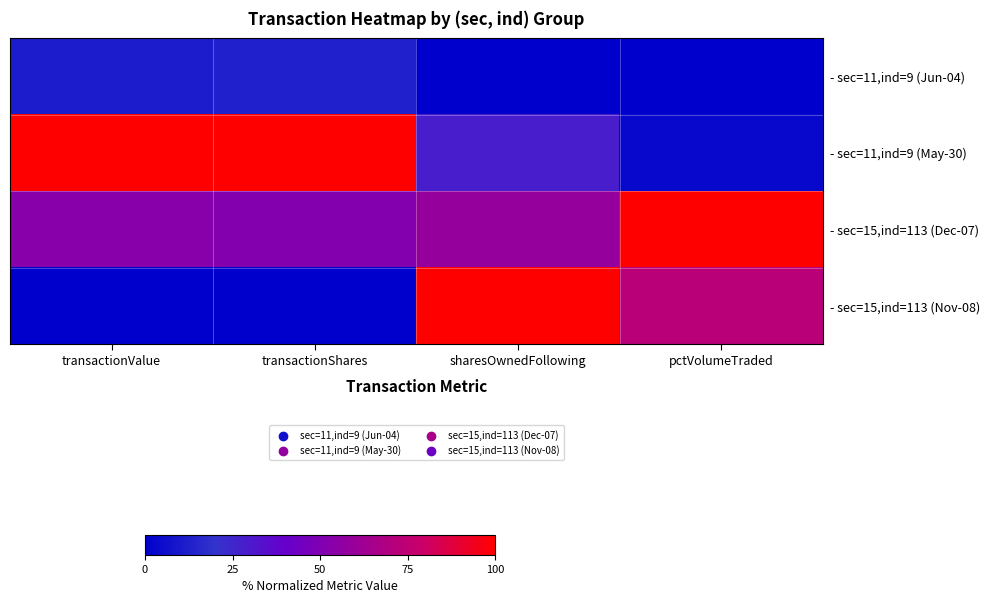

Reading right to left, what are all the values shown in this chart?

- sec=11,ind=9 (Jun-04): pctVolumeTraded=0.0	sharesOwnedFollowing=0.0	transactionShares=13.0	transactionValue=11.1
- sec=11,ind=9 (May-30): pctVolumeTraded=3.5	sharesOwnedFollowing=28.5	transactionShares=100.0	transactionValue=100.0
- sec=15,ind=113 (Dec-07): pctVolumeTraded=100.0	sharesOwnedFollowing=58.9	transactionShares=51.3	transactionValue=53.8
- sec=15,ind=113 (Nov-08): pctVolumeTraded=72.3	sharesOwnedFollowing=100.0	transactionShares=0.0	transactionValue=0.0